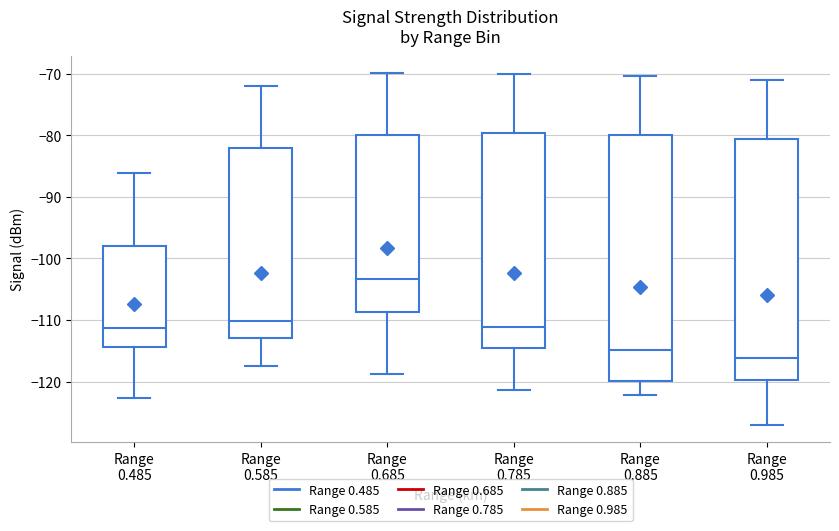

Which box's median line is the highest?

Range 0.685